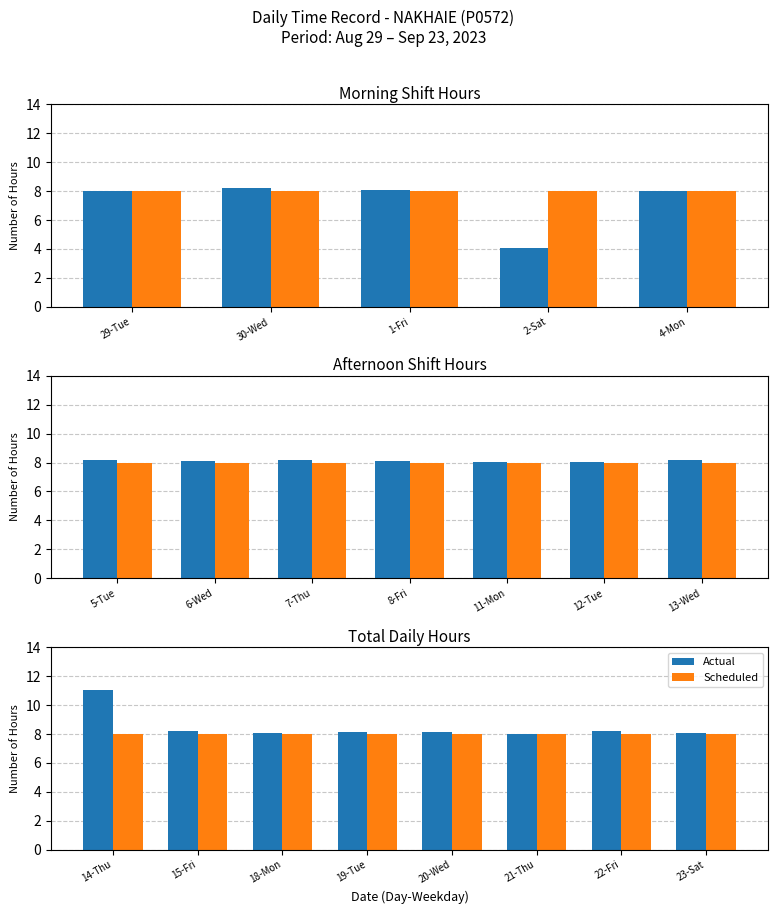

Which category has the highest value in the Scheduled series?

14-Thu